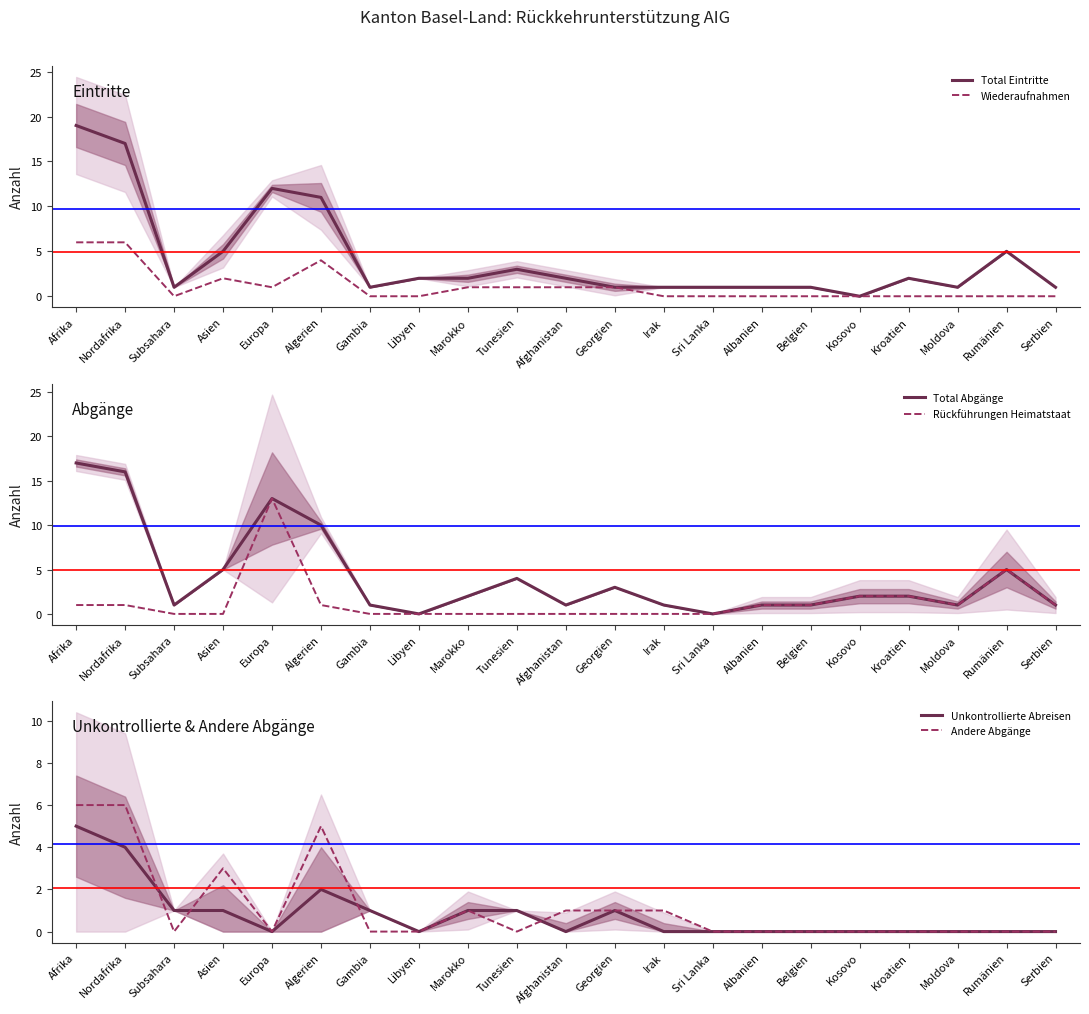

The Rückführungen Heimatstaat series shows 2 at Kosovo. True or false?

True